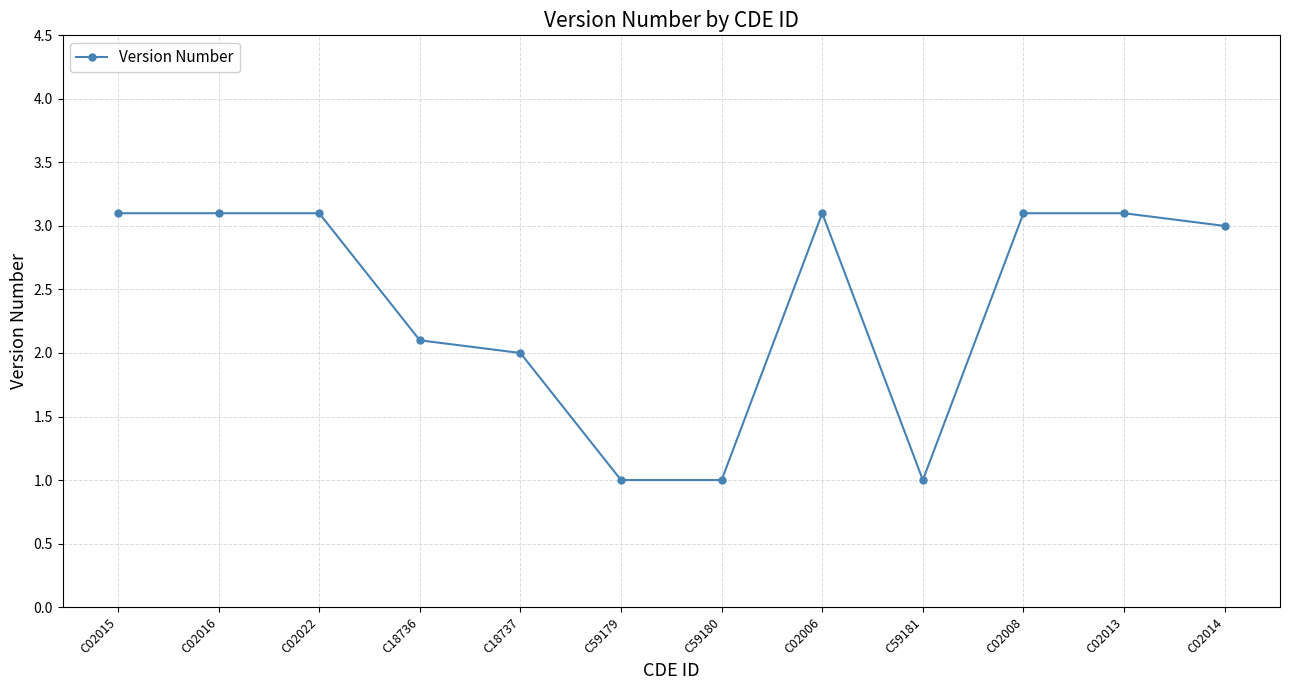

What is the difference between the maximum and minimum values?

2.1